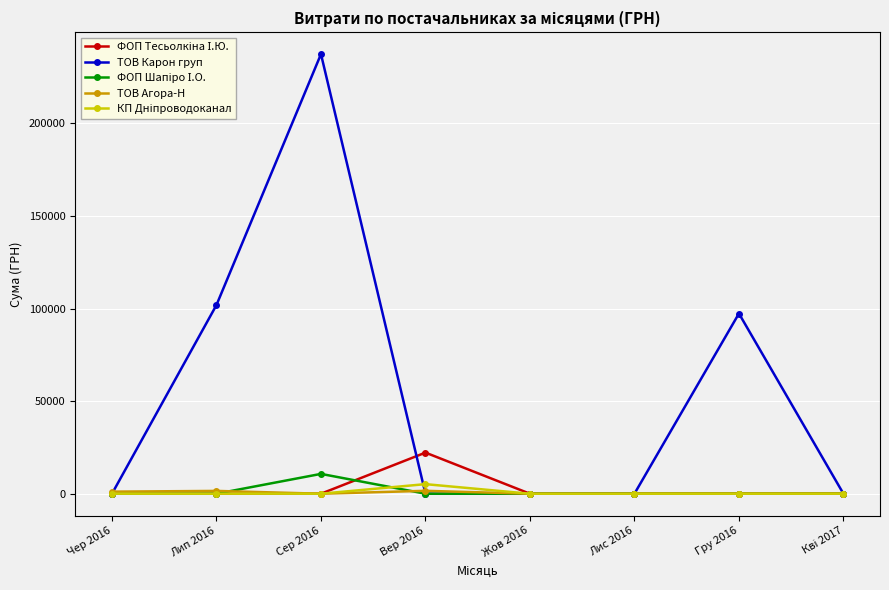

How many values in the ТОВ Карон груп series exceed 0?

3